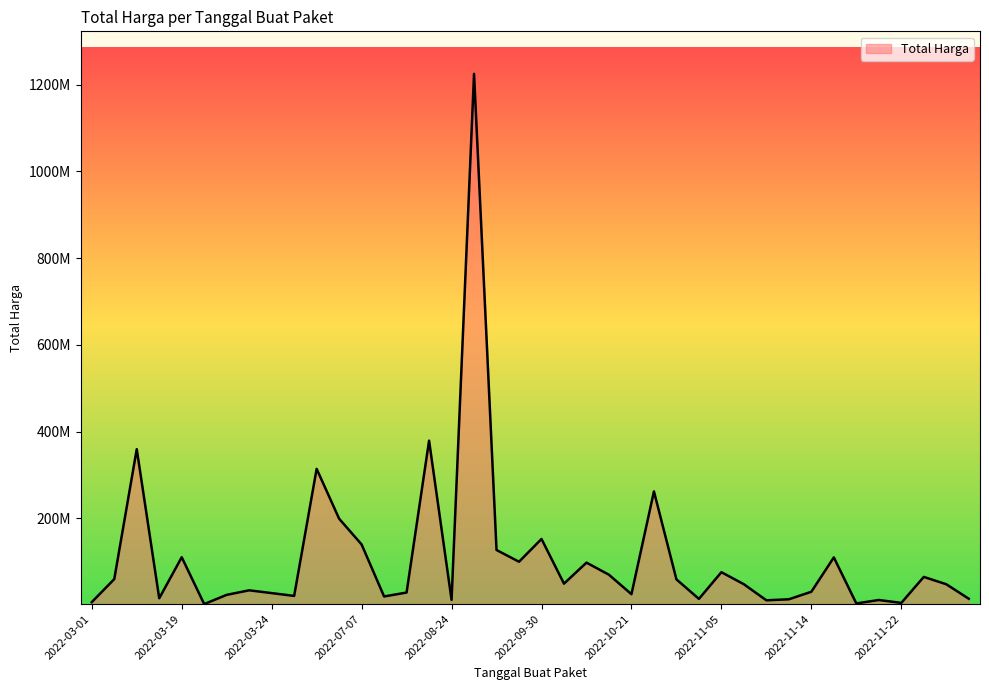

Is this an area chart (filled region under the line)?

Yes